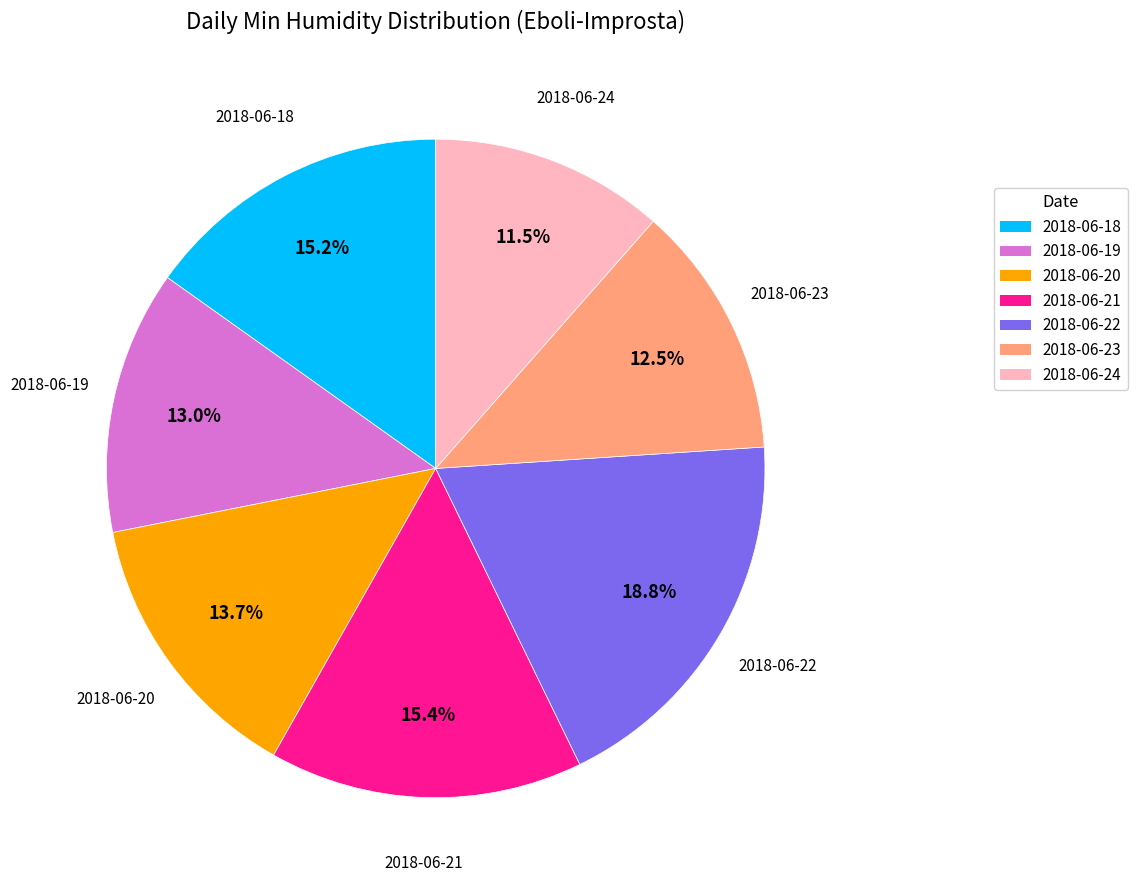

Does 2018-06-21 represent more than half of the total?

No